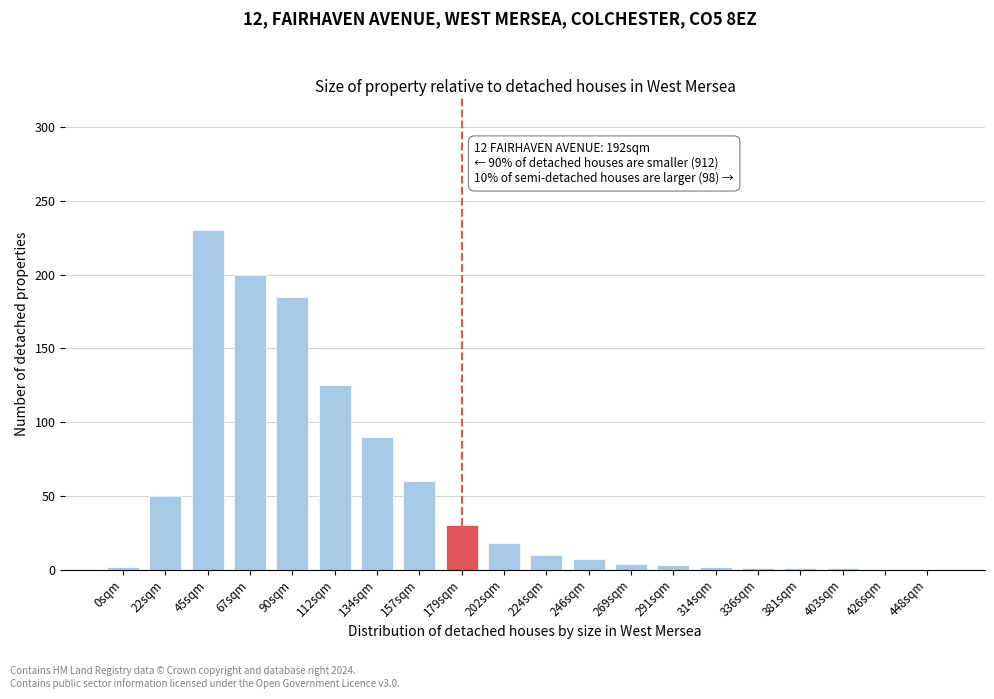

Is it true that the value at 179sqm is 19?

False